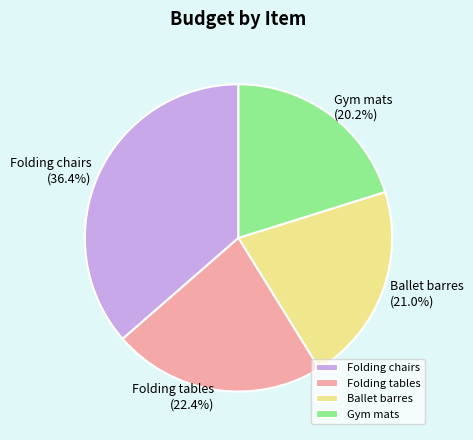

Between Ballet barres and Folding tables, which is larger?

Folding tables